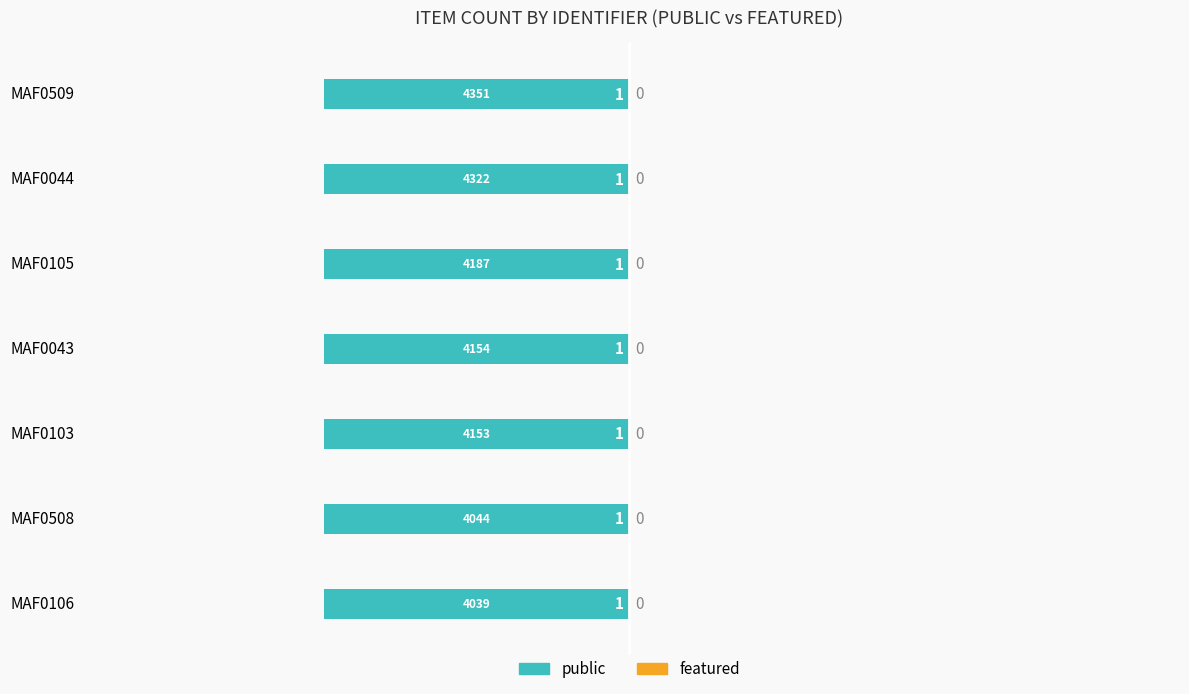

Reading left to right, list all the values displayed in this chart.

public: MAF0106=1	MAF0508=1	MAF0103=1	MAF0043=1	MAF0105=1	MAF0044=1	MAF0509=1
featured: MAF0106=0	MAF0508=0	MAF0103=0	MAF0043=0	MAF0105=0	MAF0044=0	MAF0509=0